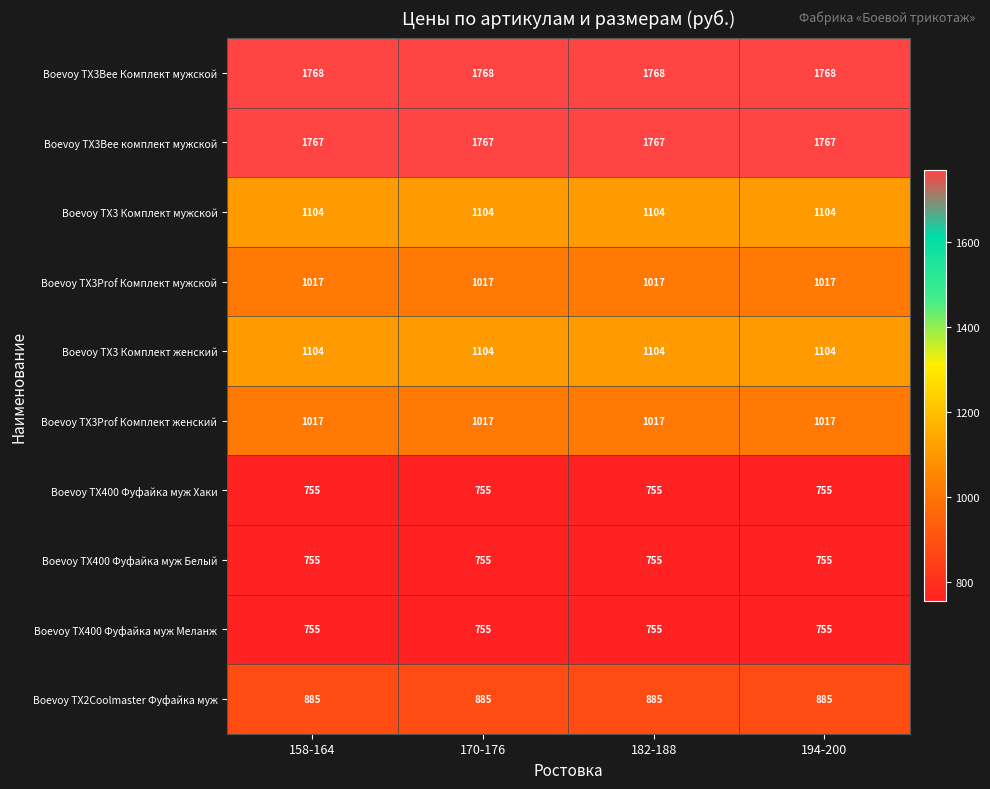

Is it true that Boevoy ТХ400 Фуфайка муж Белый equals 755 at 194-200?

True